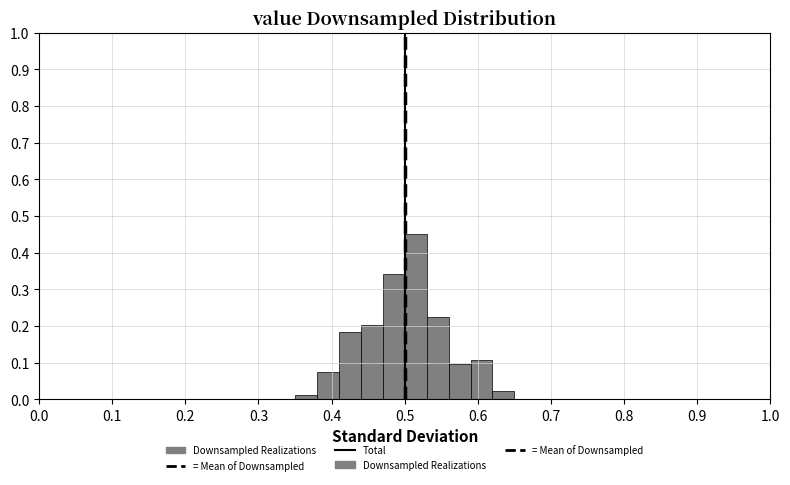

Around what value on the x-axis is the tallest bar? Give the approximate position of its centre, as read against the axis.

0.52